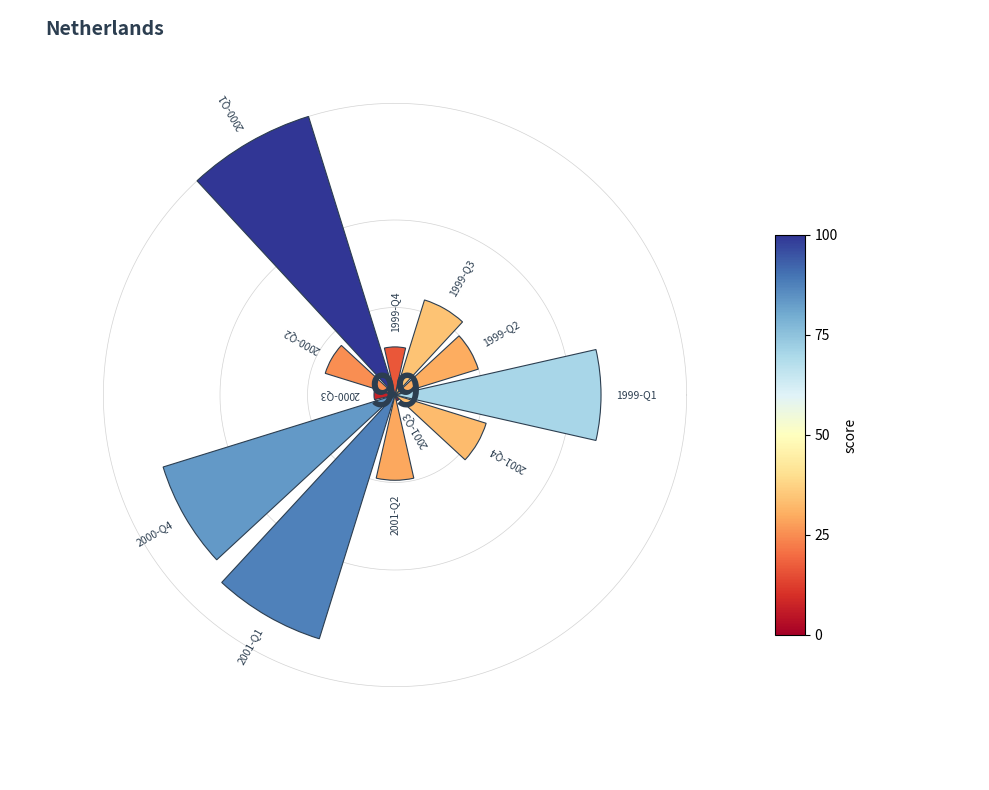

Does 2000-Q4 represent more than half of the total?

No